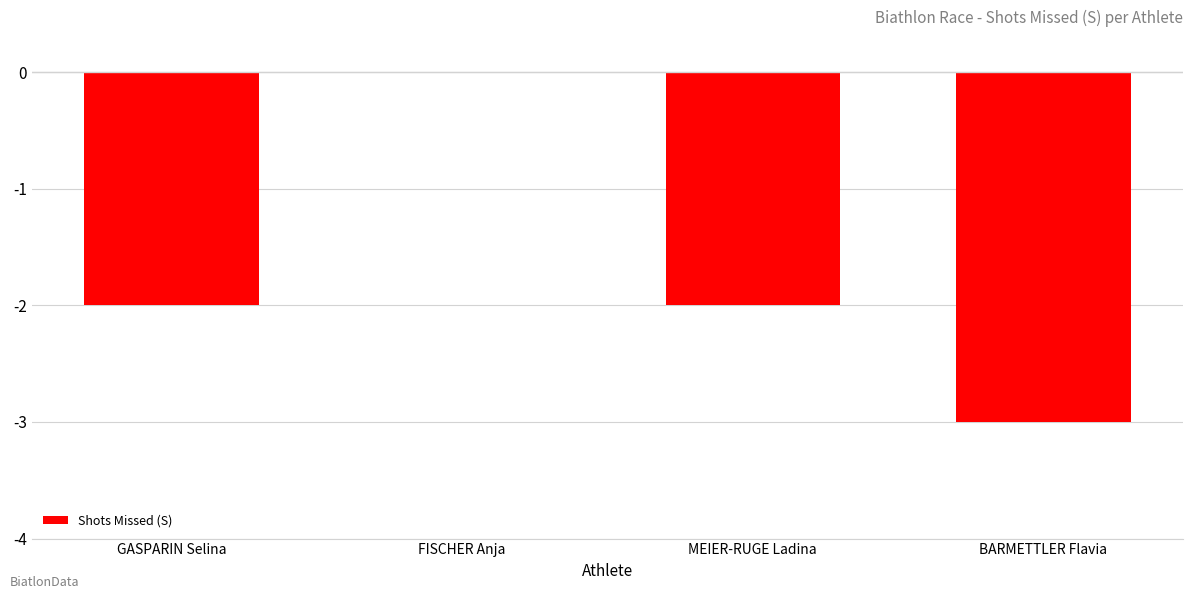

True or false: the data shows 0 at FISCHER Anja.

True